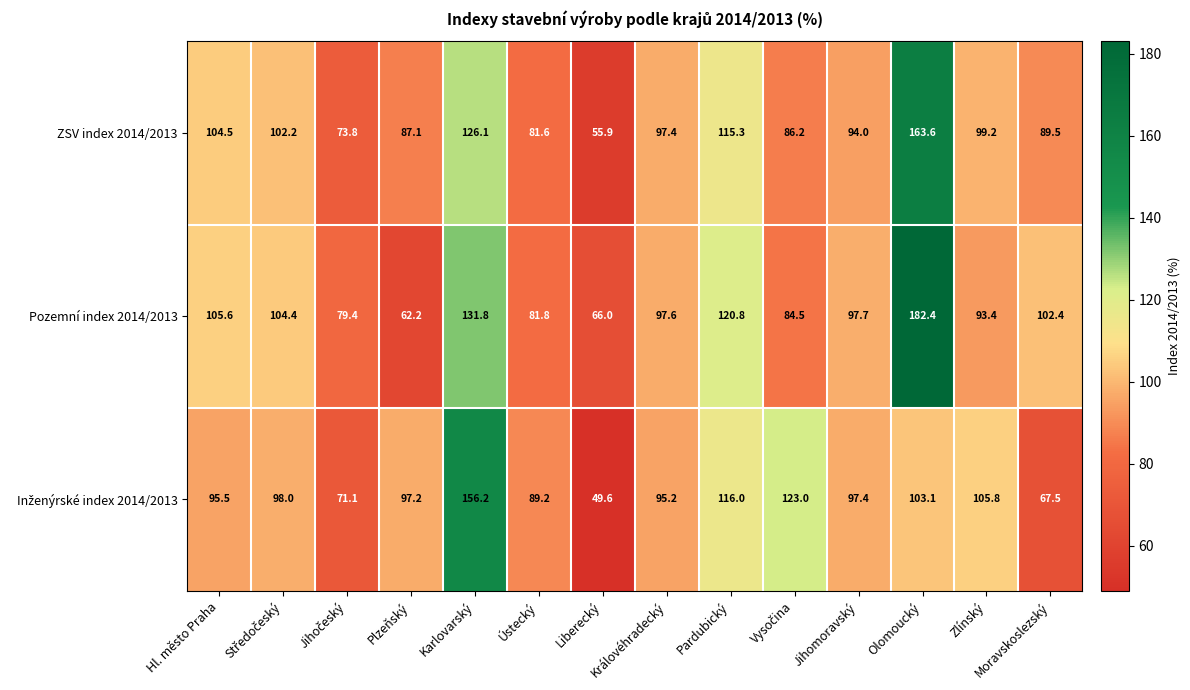

What is the smallest value displayed?

49.6